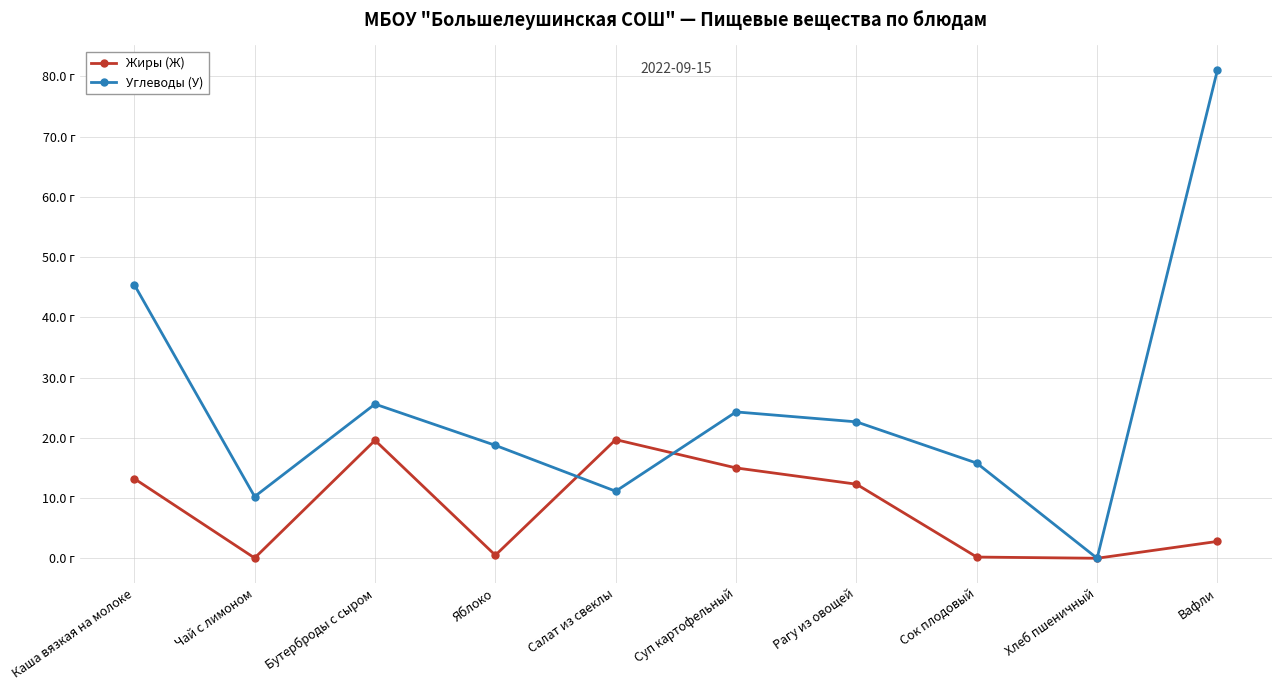

Which series has the largest total across all categories?

Углеводы (У)